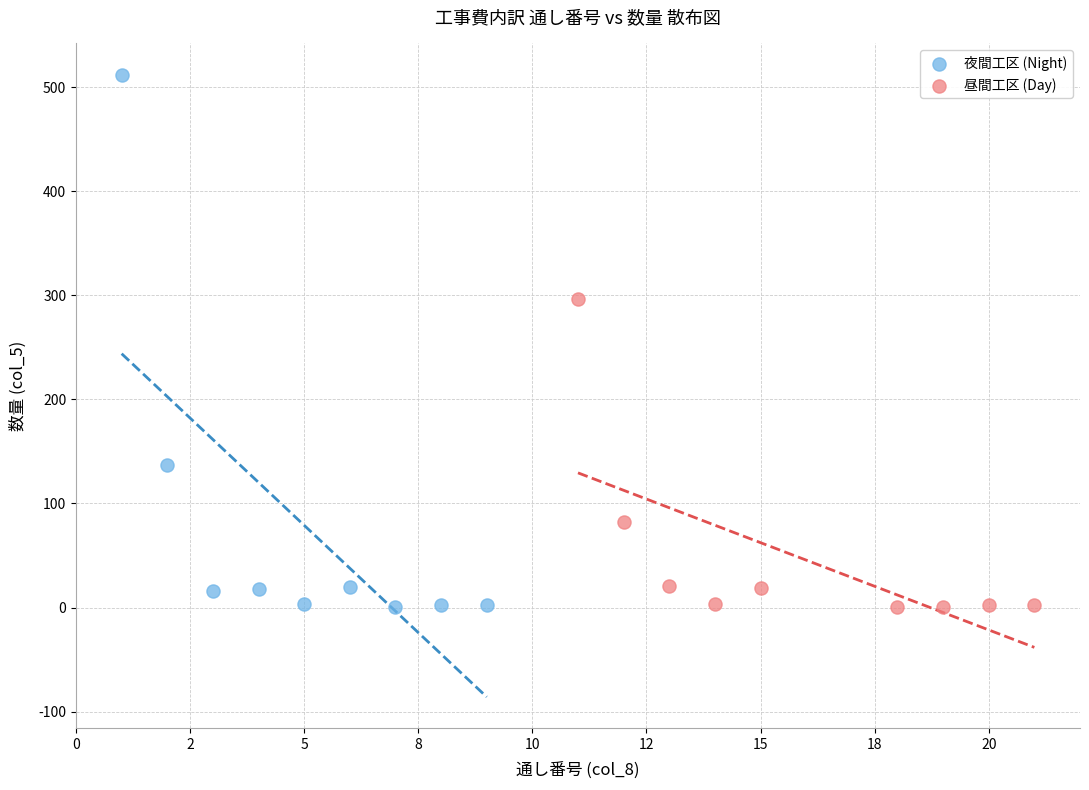

What are all the series names shown in the legend?

夜間工区 (Night), 昼間工区 (Day)